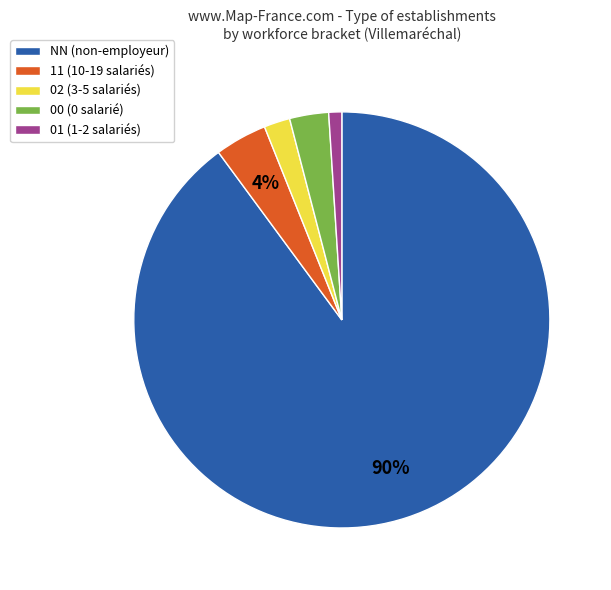

What percentage is the 02 slice, to the nearest percent?

2%